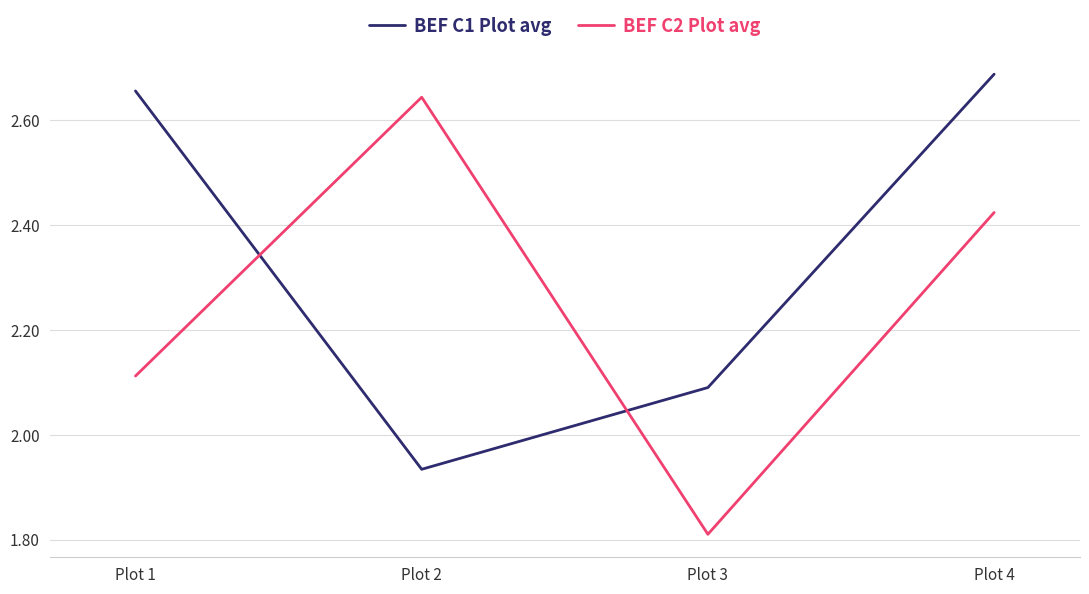

What is the difference between the second highest and minimum values in the BEF C2 Plot avg series?

0.6